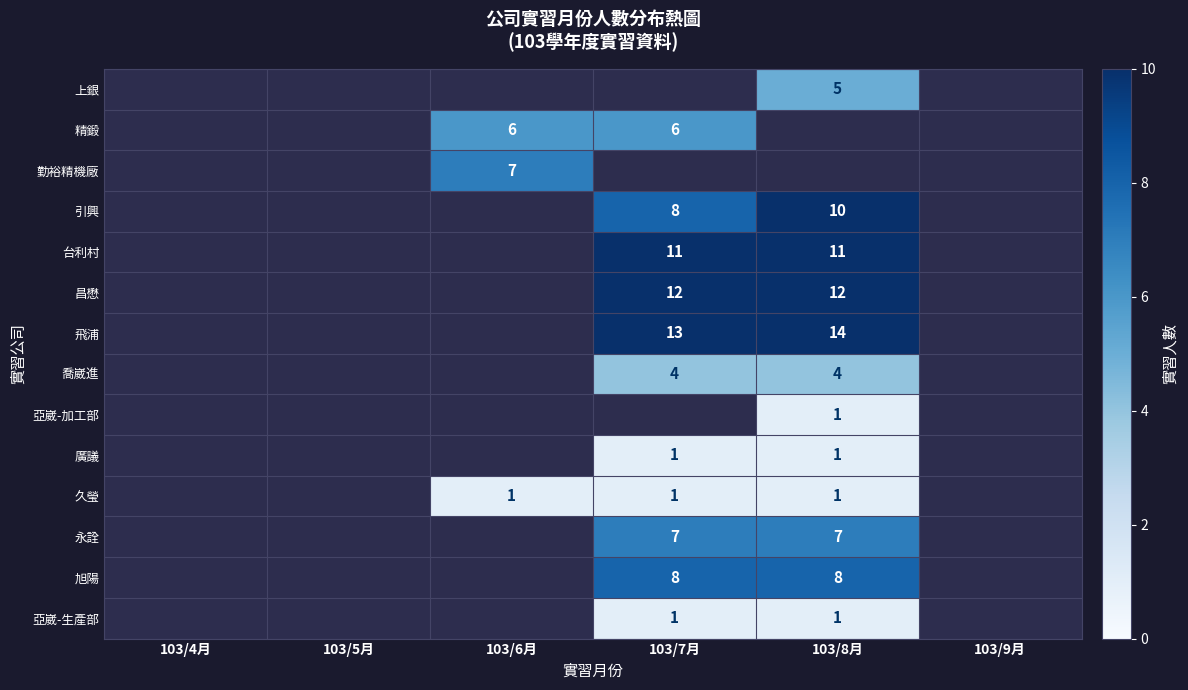

True or false: 喬崴進 has a value of 1 at 103/7月.

False